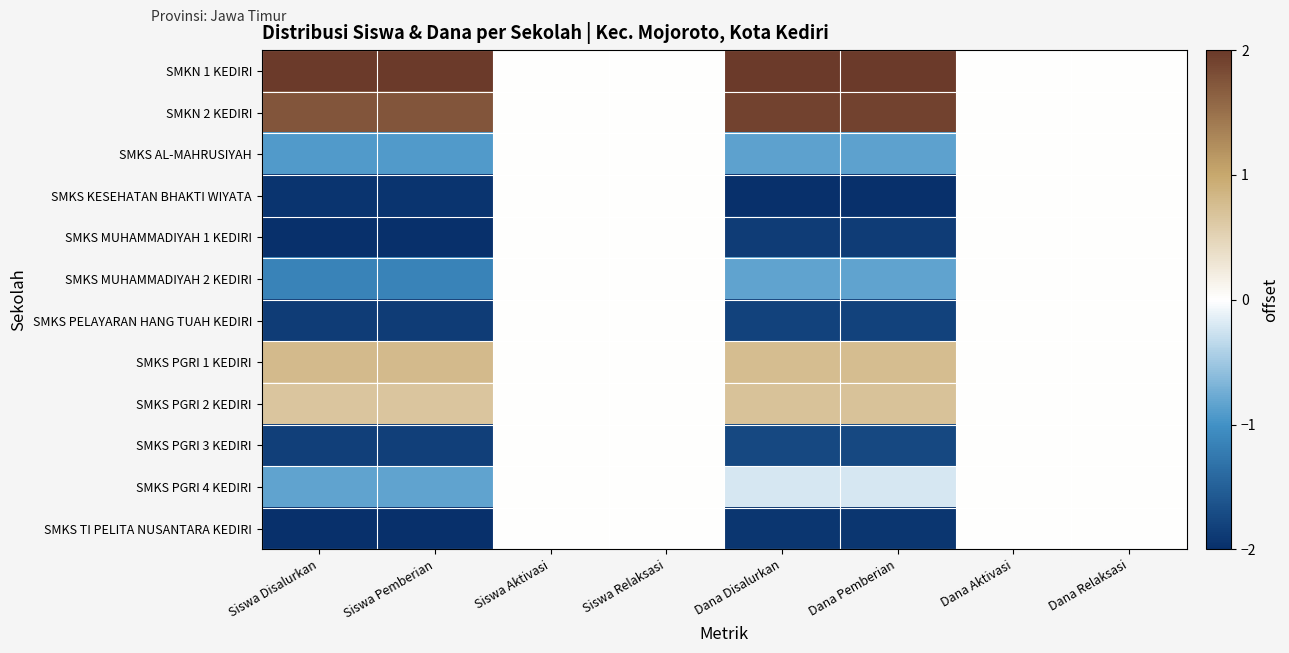

What is the maximum value shown in the chart?

2.0